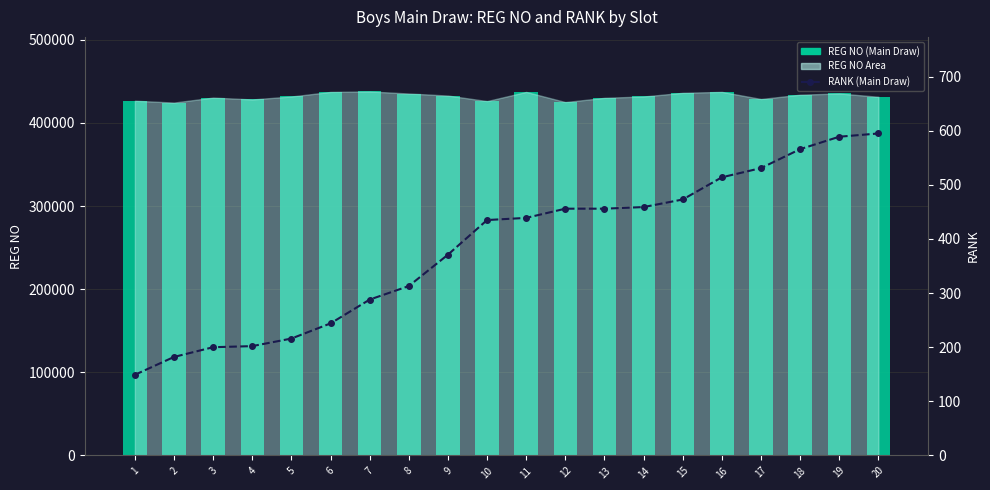

What is the greatest value displayed?

437831